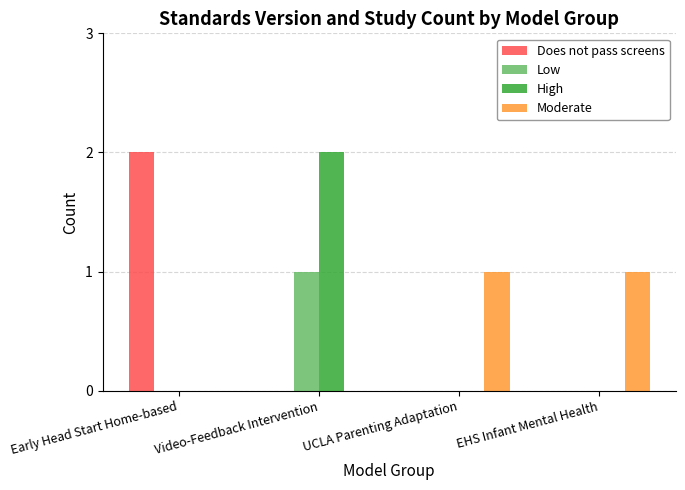

The value of Does not pass screens at UCLA Parenting Adaptation is 1. True or false?

False